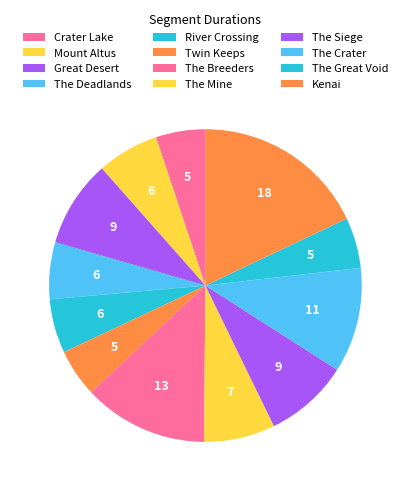

What portion of the pie excludes The Deadlands?

94.1%